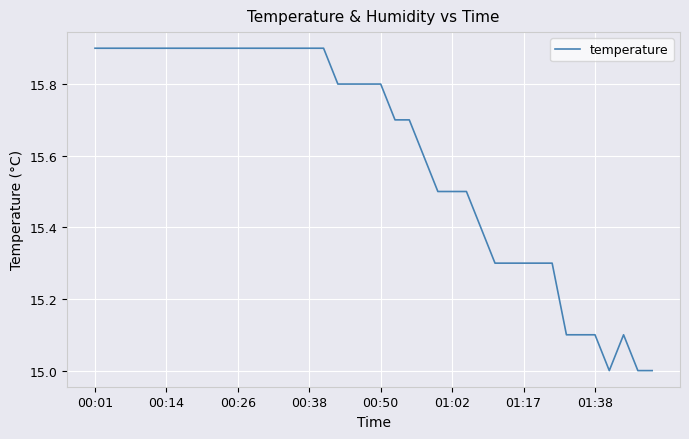

What is the average value?

15.6